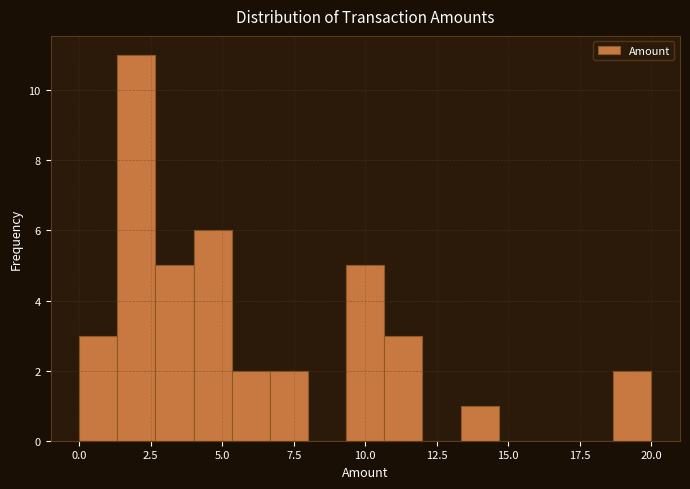

Read against the x-axis, roughly where is the centre of the tallest bar?

2.0